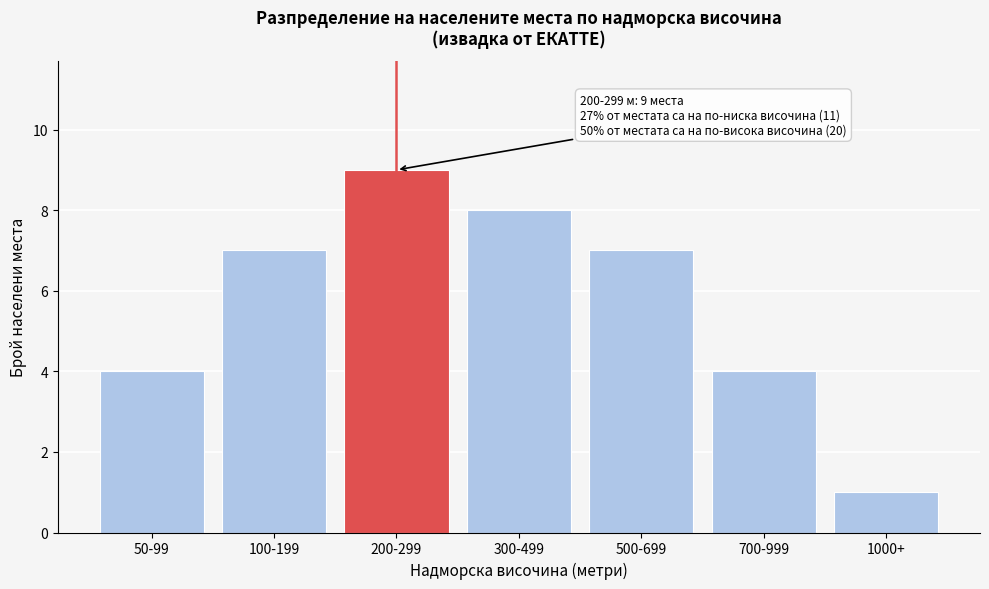

Reading left to right, what are all the values shown in this chart?

50-99=4	100-199=7	200-299=9	300-499=8	500-699=7	700-999=4	1000+=1